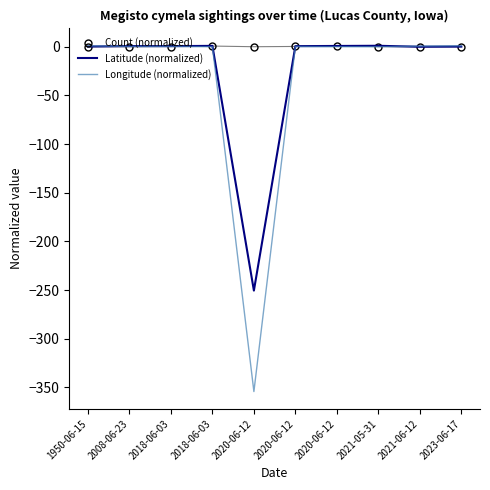

What are all the series names shown in the legend?

Count (normalized), Latitude (normalized), Longitude (normalized)